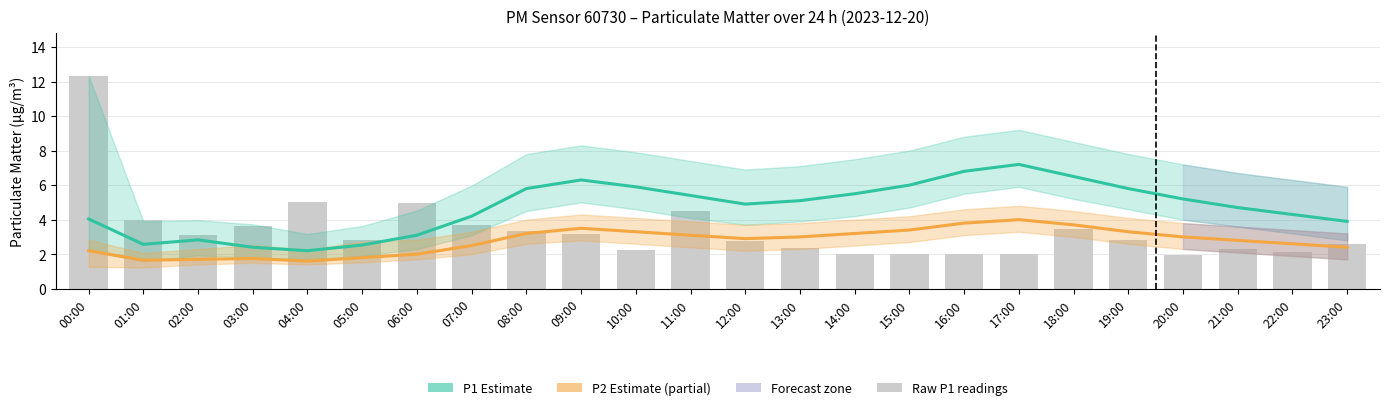

Read the P2 Estimate (partial) value at 06:00.

2.0